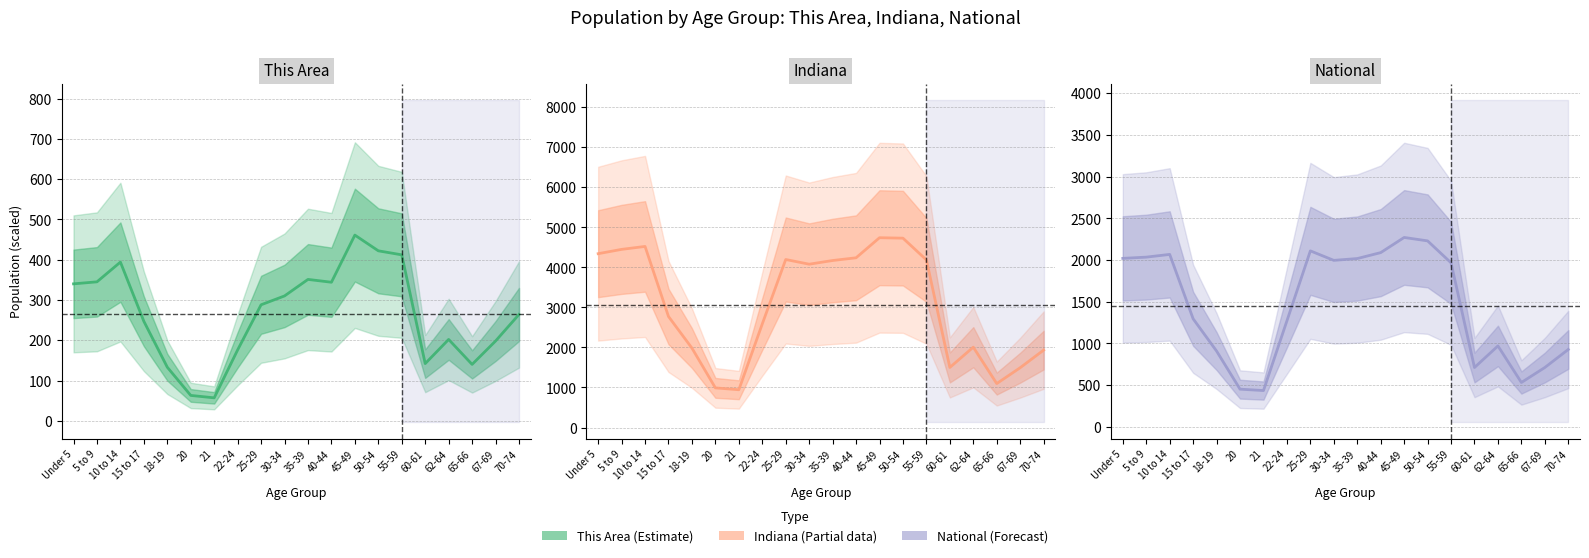

Between 21 and 67-69, which series saw the biggest shift?

Indiana